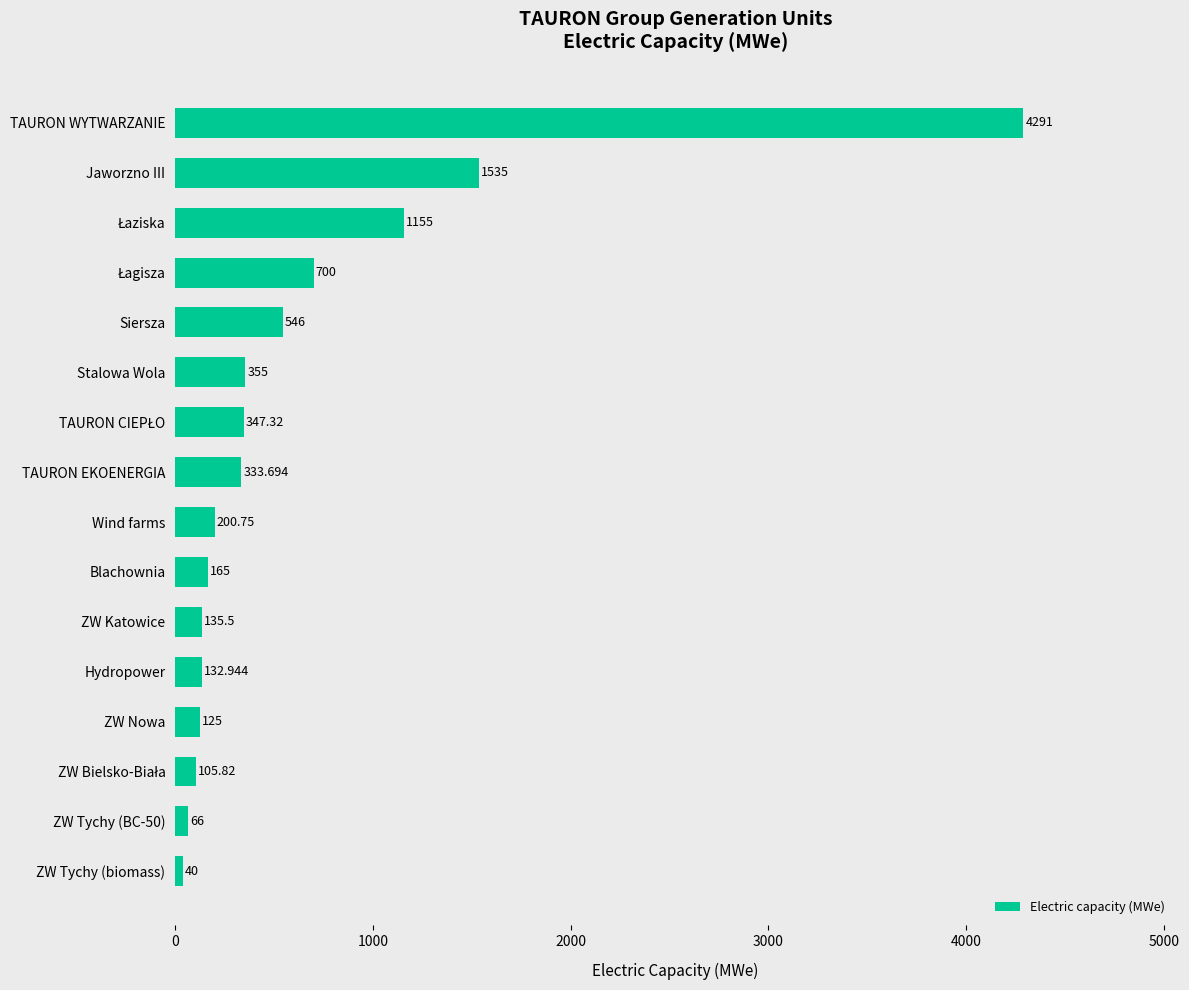

Are the bars grouped side by side (vs. stacked)?

No